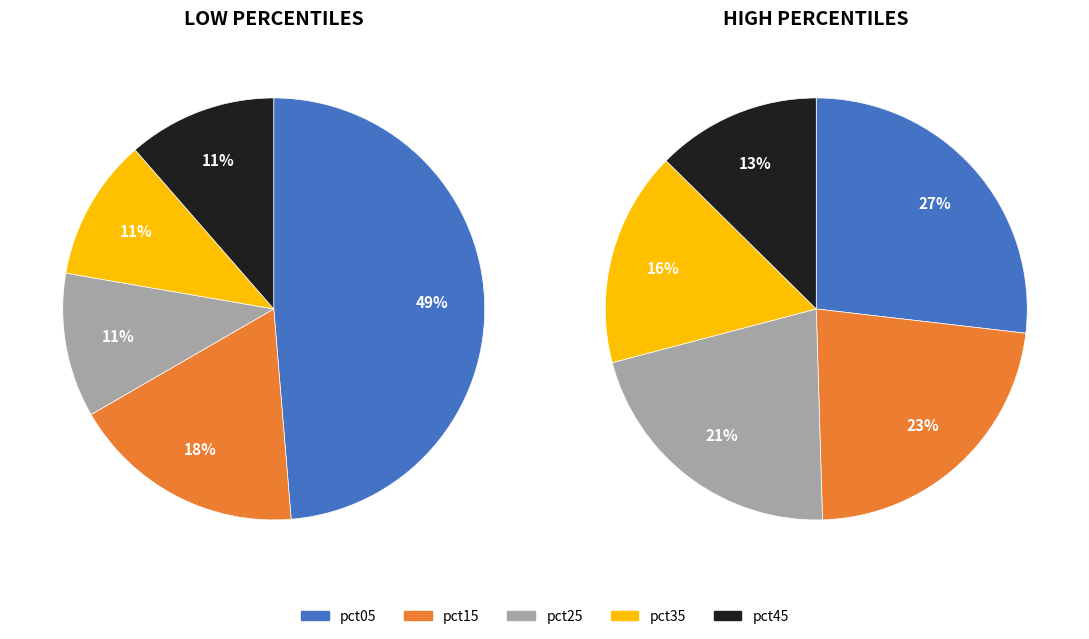

Which category has the biggest portion of the pie?

pct05